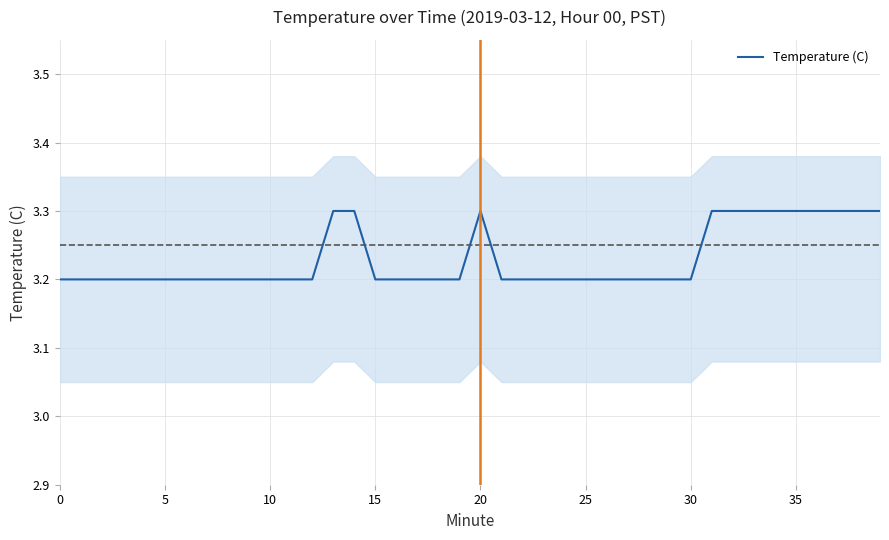

The Temperature (C) series shows 3.2 at 10. True or false?

True